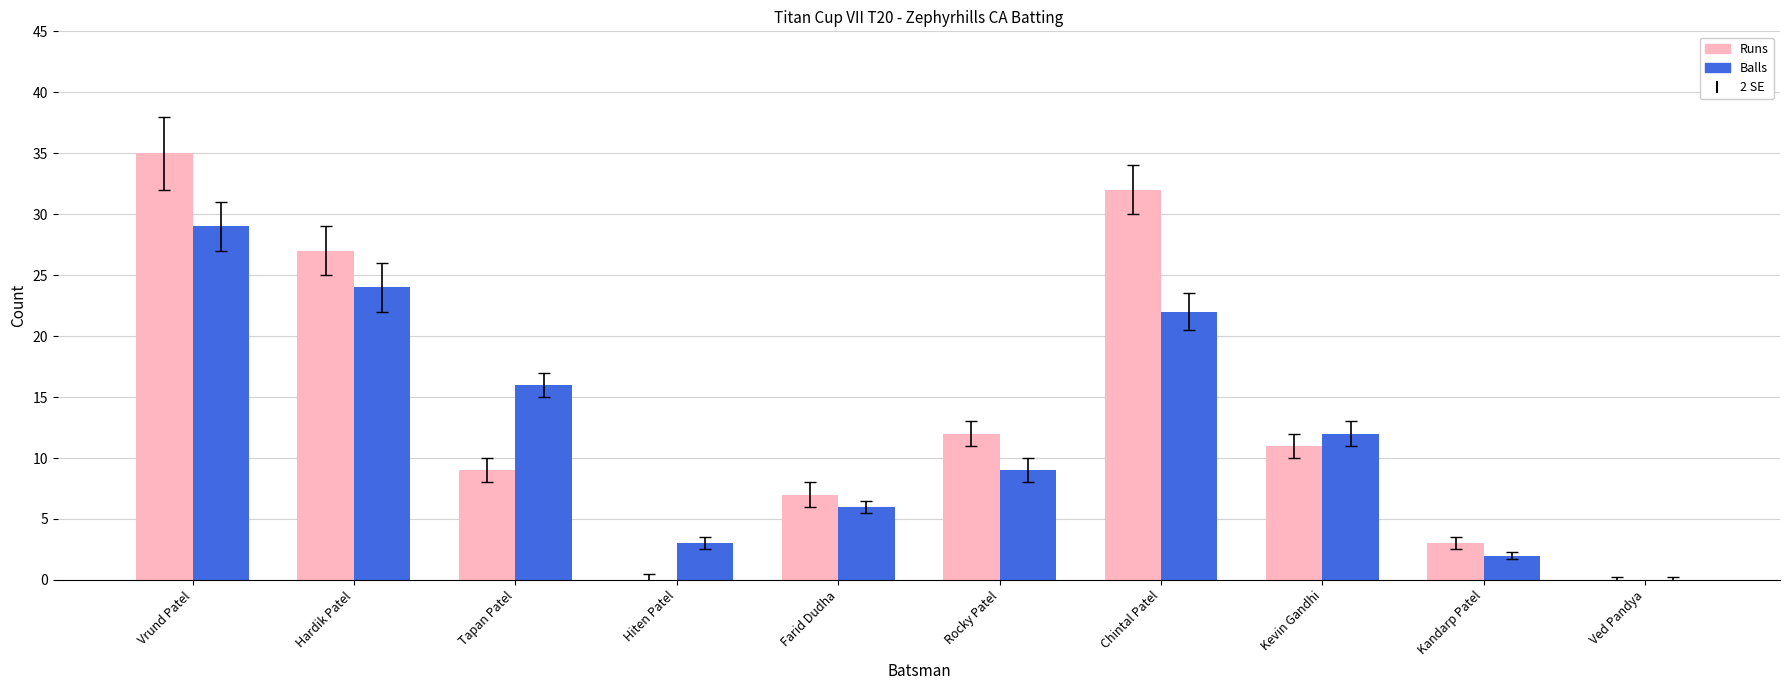

How many positive values does the Balls series have?

9